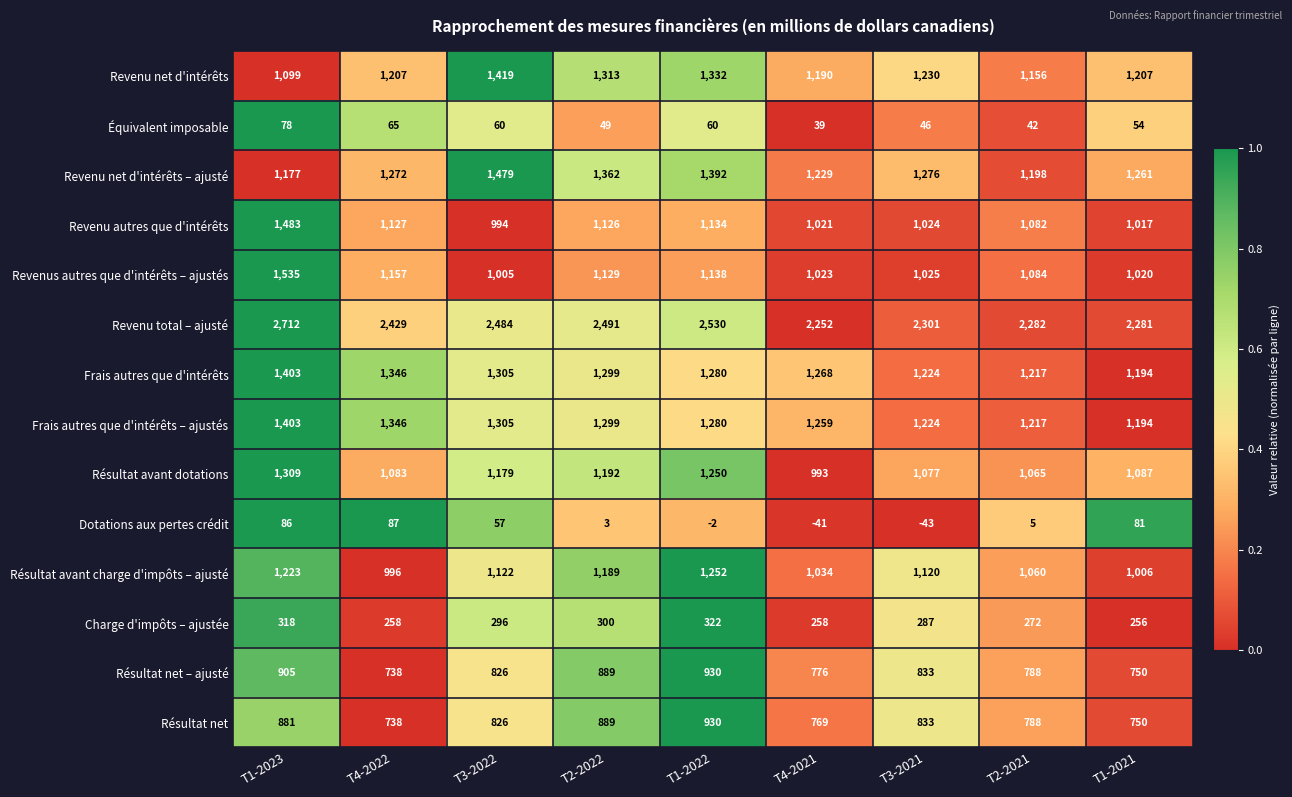

Is it true that Résultat avant dotations equals 1309 at T1-2023?

True